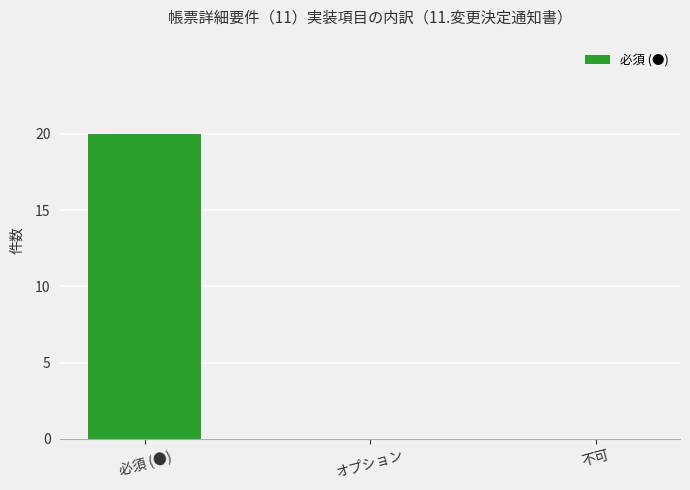

Are the bars horizontal?

No